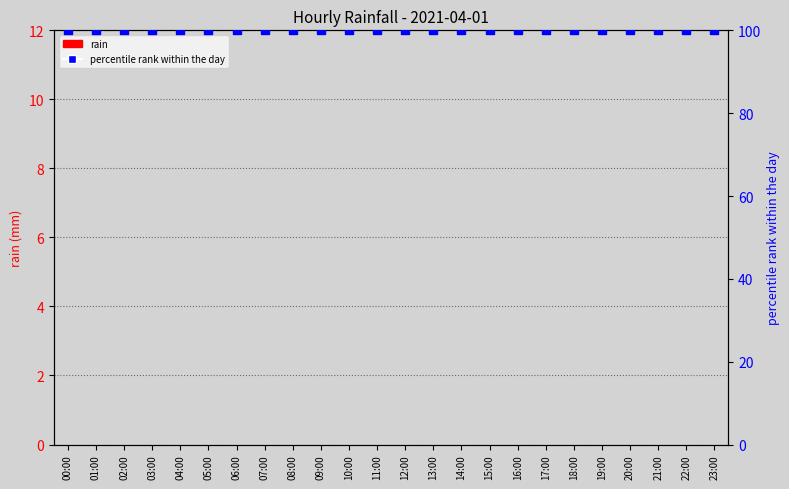

Which series has the largest total across all categories?

percentile rank within the day